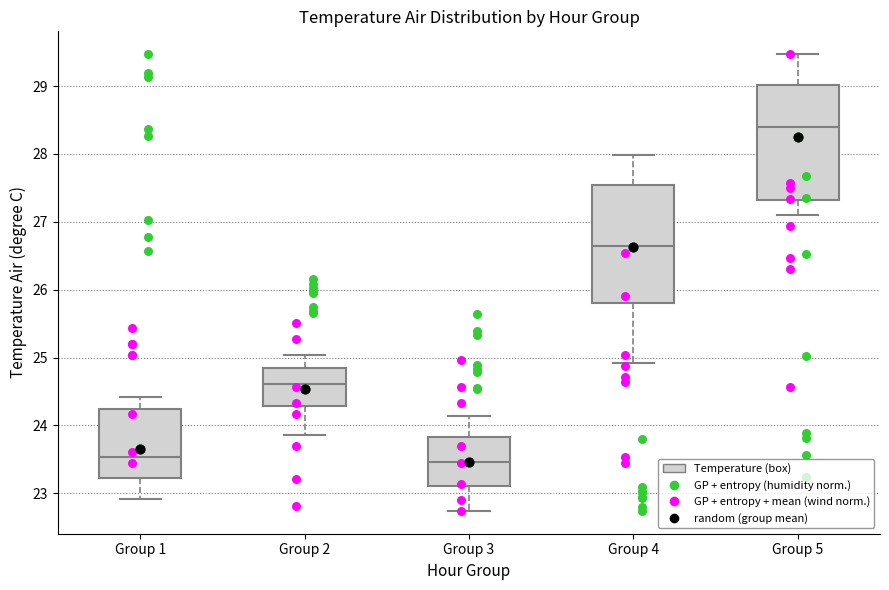

Reading left to right, transcribe this box plot: for each box, give where its median line is, the range the box spans, and where its two whiskers end, as read against the y-axis. The values are not printed on the chart, so give them approximately, as read against the axis.

Group 1: median 23.5, box 23.2 to 24.2, whiskers 22.9 to 24.4
Group 2: median 24.6, box 24.3 to 24.8, whiskers 23.9 to 25.0
Group 3: median 23.5, box 23.1 to 23.8, whiskers 22.7 to 24.1
Group 4: median 26.6, box 25.8 to 27.5, whiskers 24.9 to 28.0
Group 5: median 28.4, box 27.3 to 29.0, whiskers 27.1 to 29.5